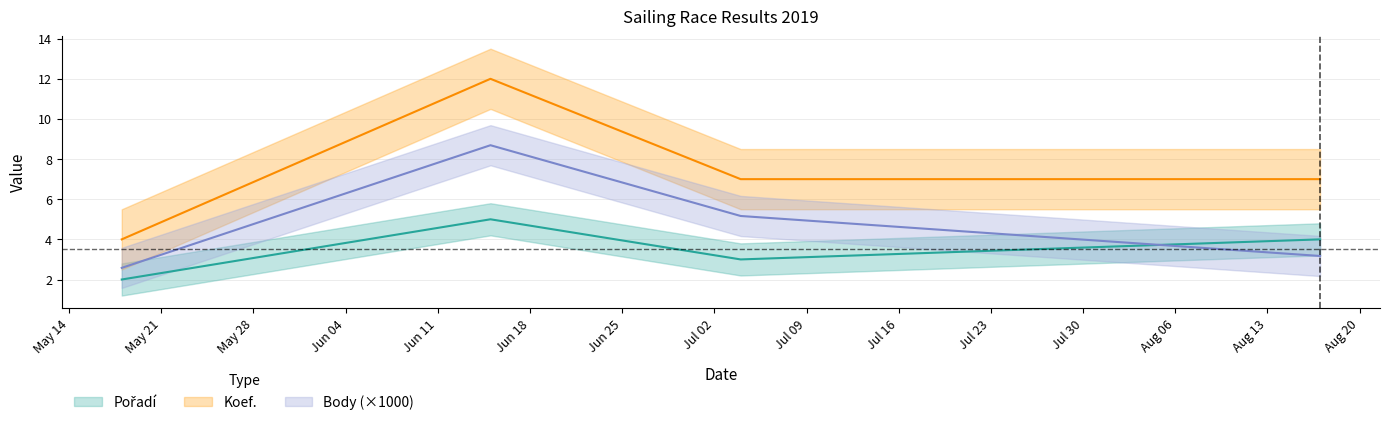

The value of Body_scaled at 2019-07-04 is 9.1. True or false?

False